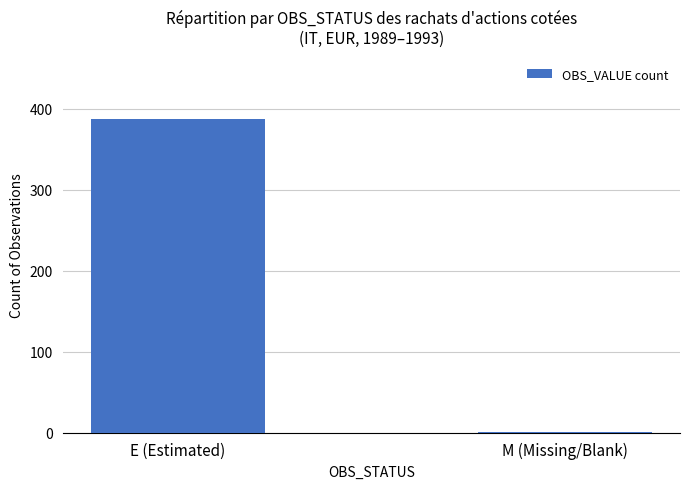

What is the change in value from E (Estimated) to M (Missing/Blank)?

-386